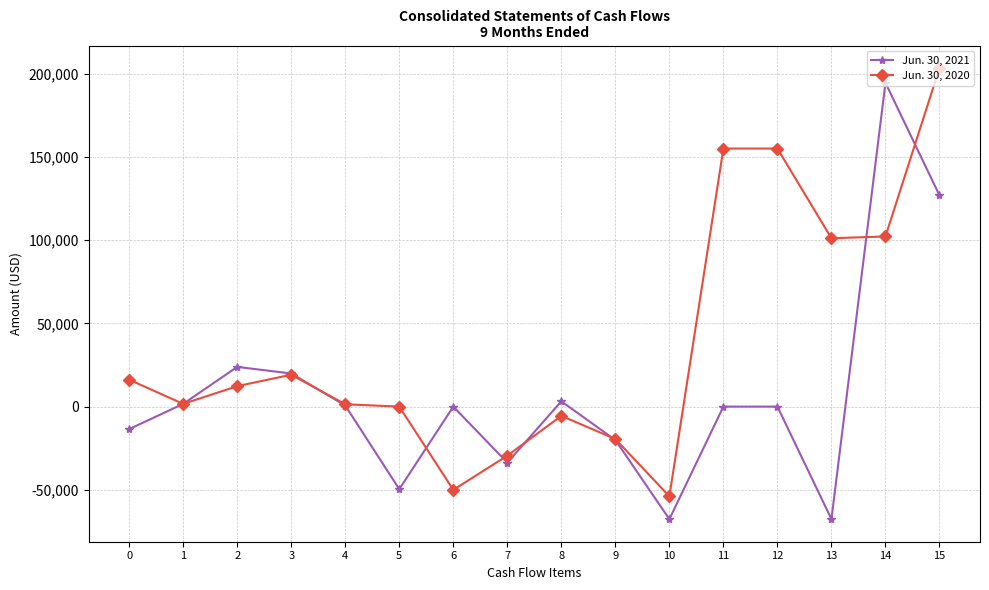

At which category does Jun. 30, 2020 reach its first local peak?

3